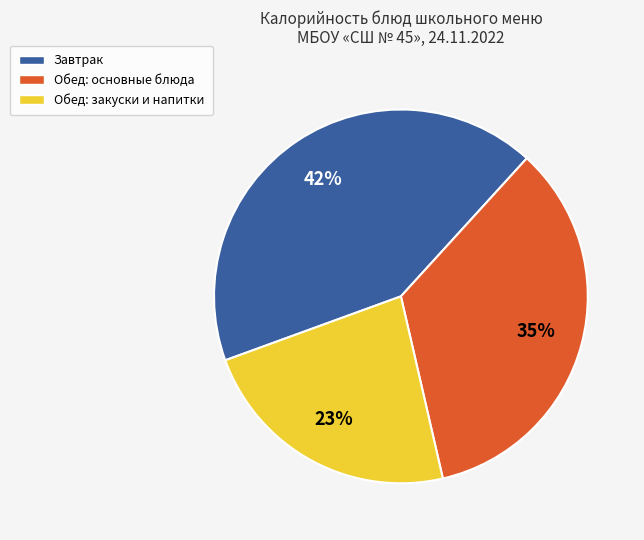

Count the number of slices in the pie.

3